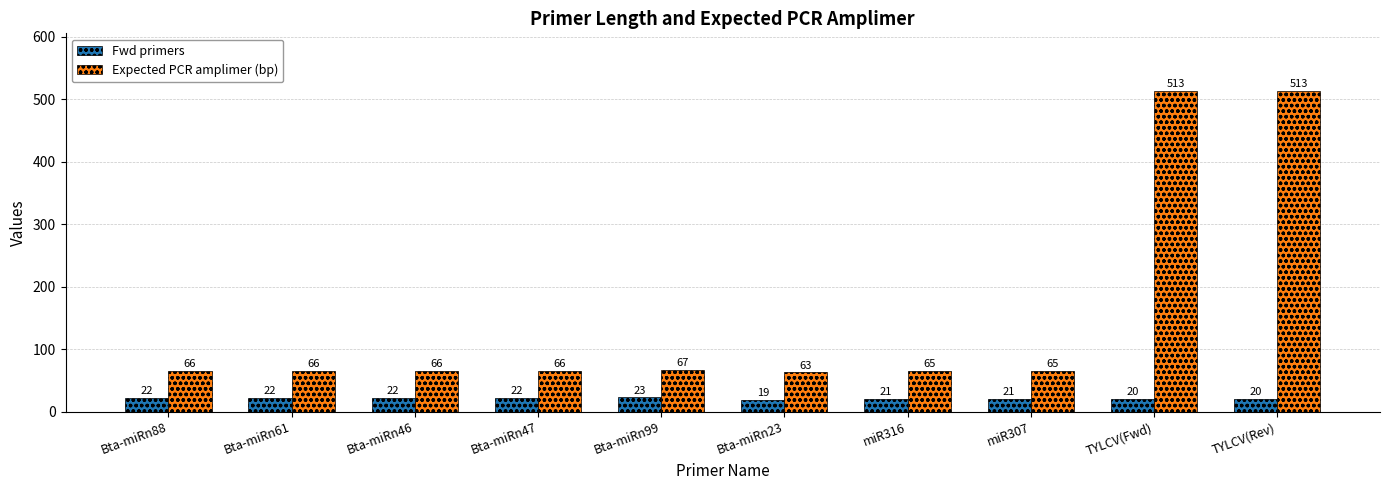

What is the total value across all series at Bta-miRn99?

90